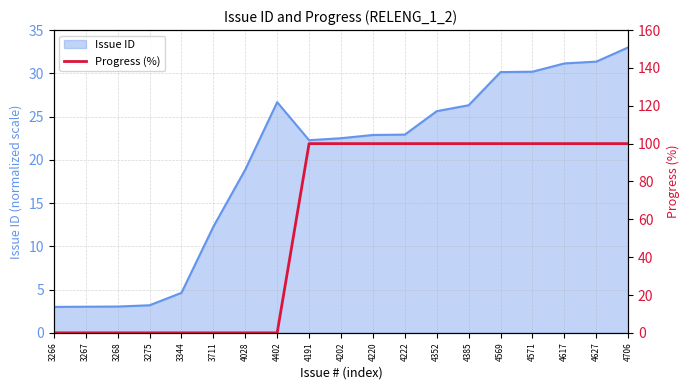

Where is Issue ID nearest to the value 18?

4028